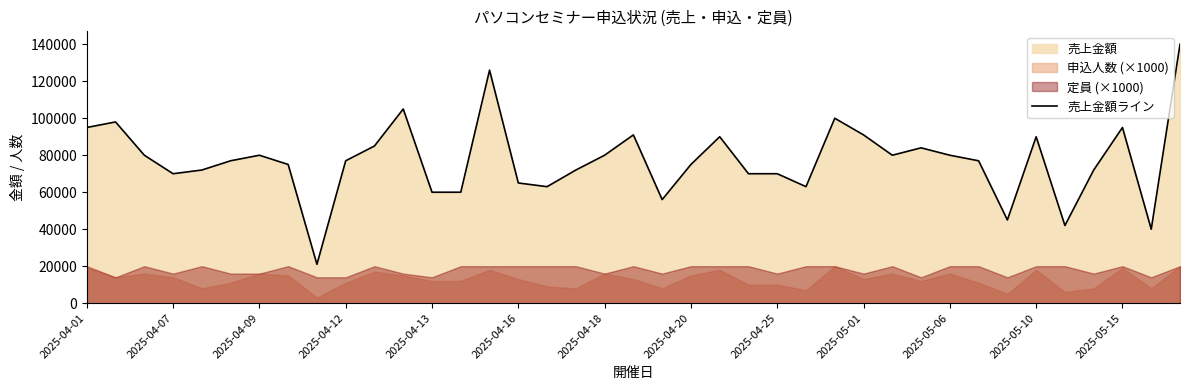

What is the maximum value for 売上金額ライン?

140000